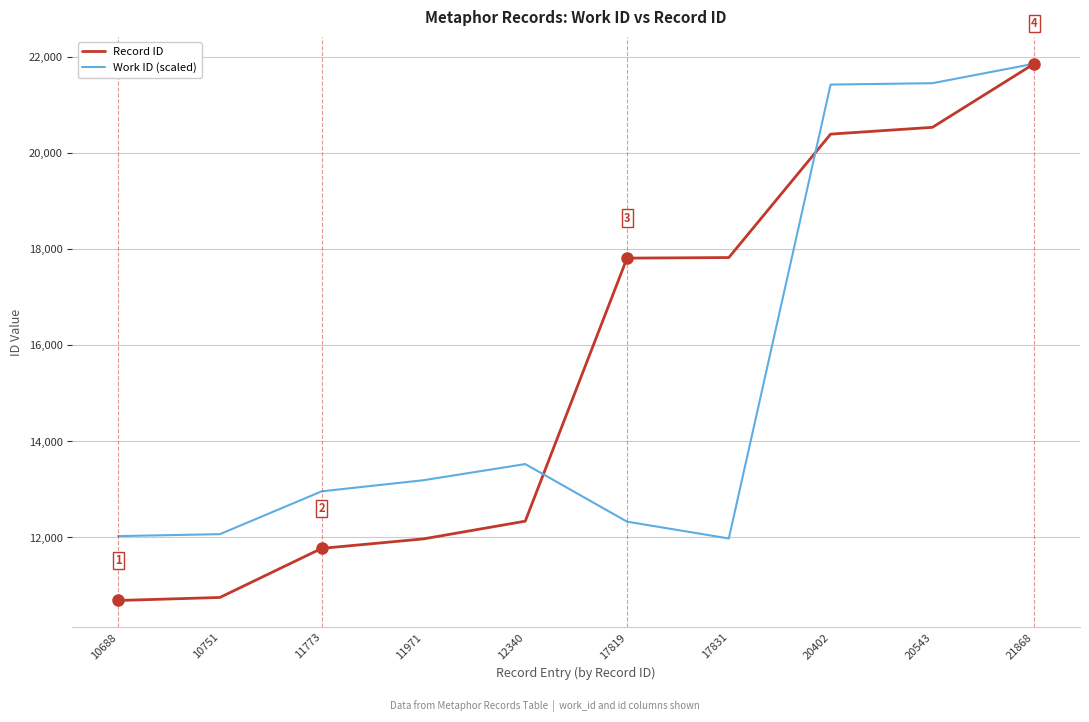

Is it true that Record ID equals 6743.2 at 10688?

False